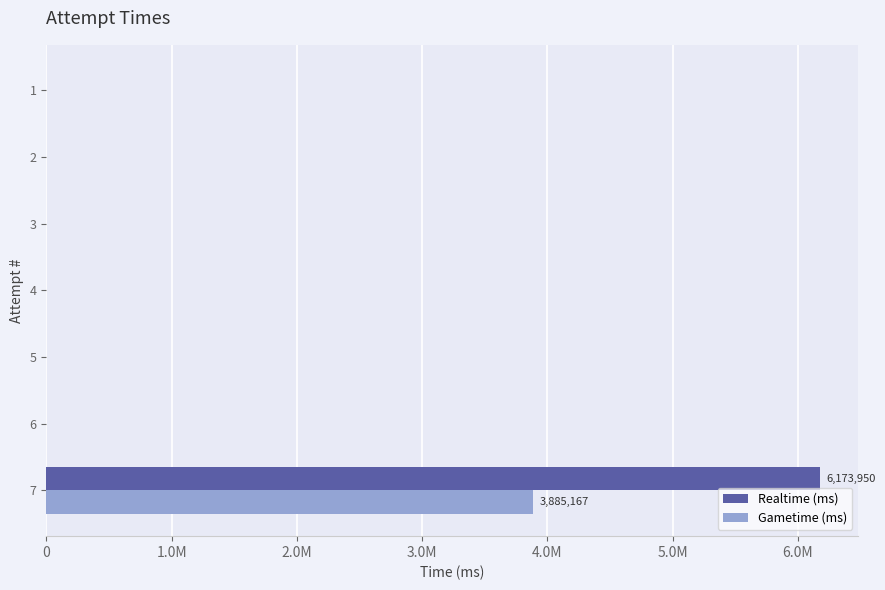

What are all the series names shown in the legend?

Realtime (ms), Gametime (ms)